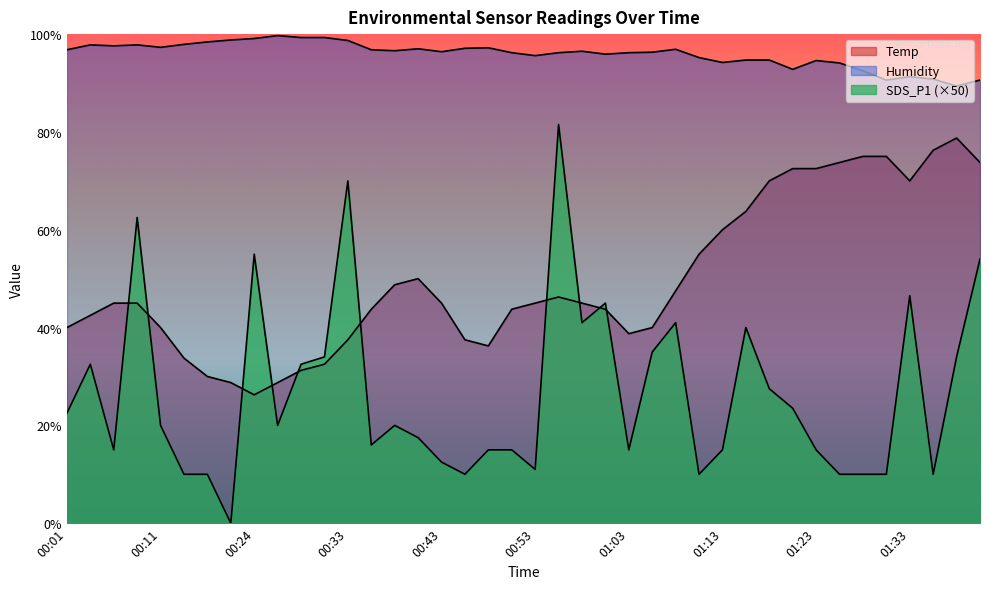

What is the sum of the Humidity values at 00:28 and 00:21?

198.1